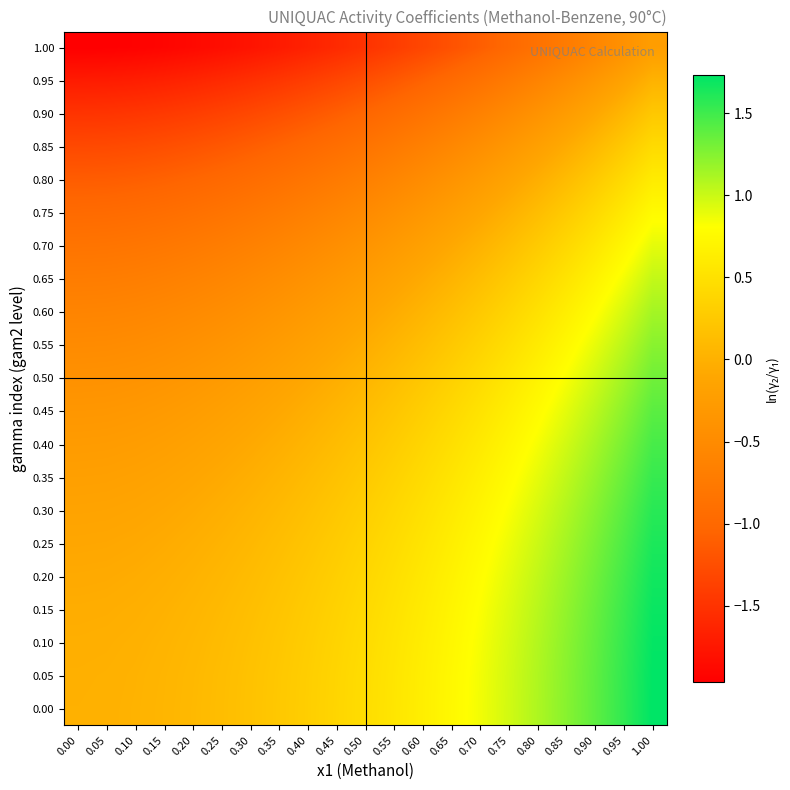

Which has a higher value, 0.45 or 0.05?

0.45